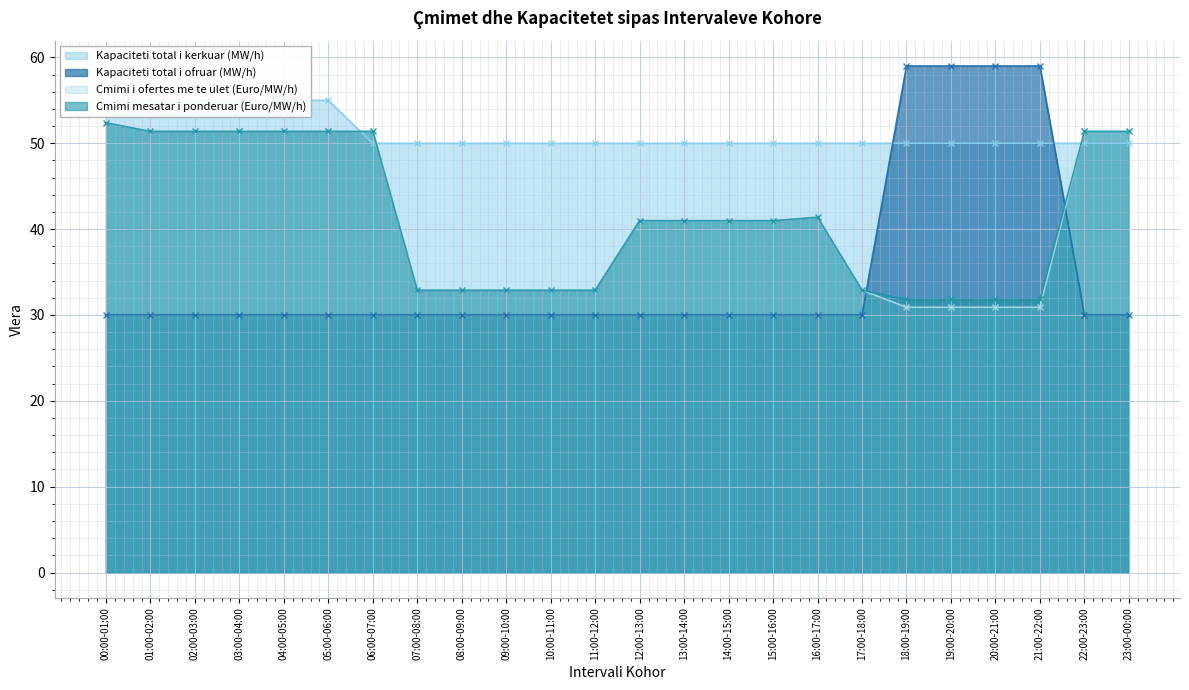

What is the difference between the Cmimi mesatar i ponderuar (Euro/MW/h) values at 14:00-15:00 and 03:00-04:00?

10.4